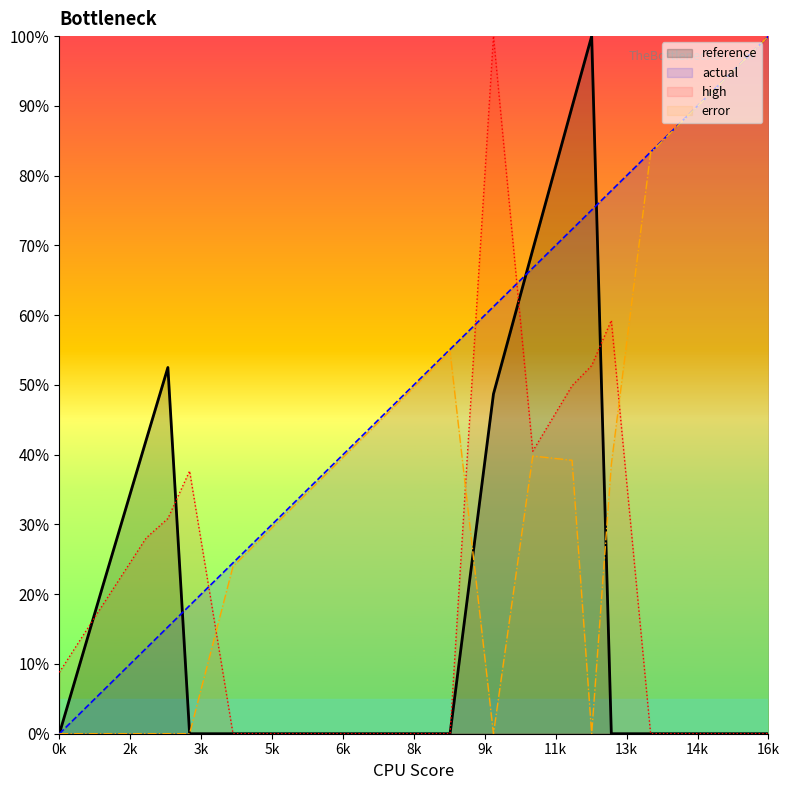

What are all the series names shown in the legend?

reference, actual, high, error